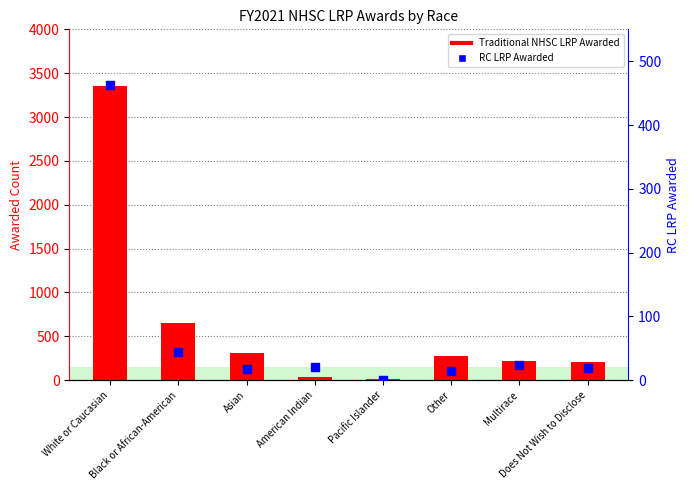

Is the value of RC LRP Awarded at Asian greater than the value of Traditional NHSC LRP Awarded at Other?

No